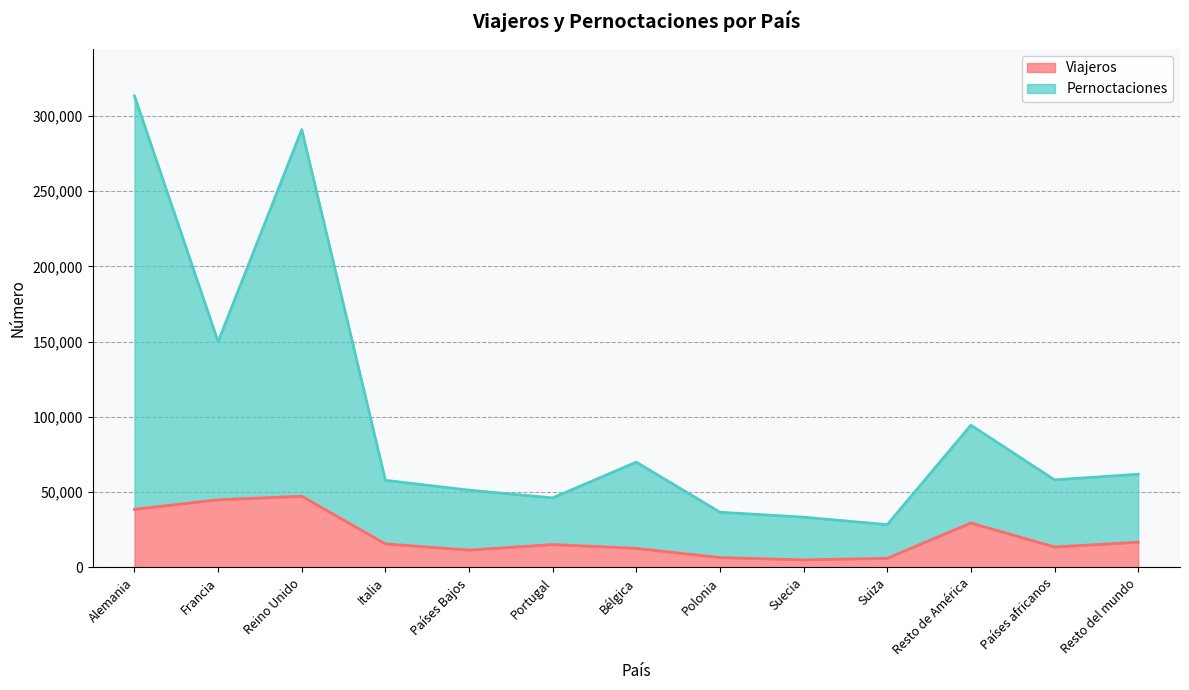

What is the difference between the second highest and second lowest values in the Viajeros series?

38927